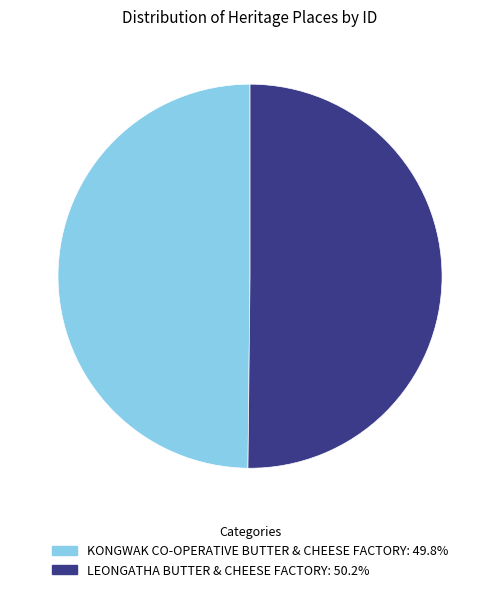

Combined, do KONGWAK CO-OPERATIVE BUTTER & CHEESE FACTORY and LEONGATHA BUTTER & CHEESE FACTORY account for over 50%?

Yes